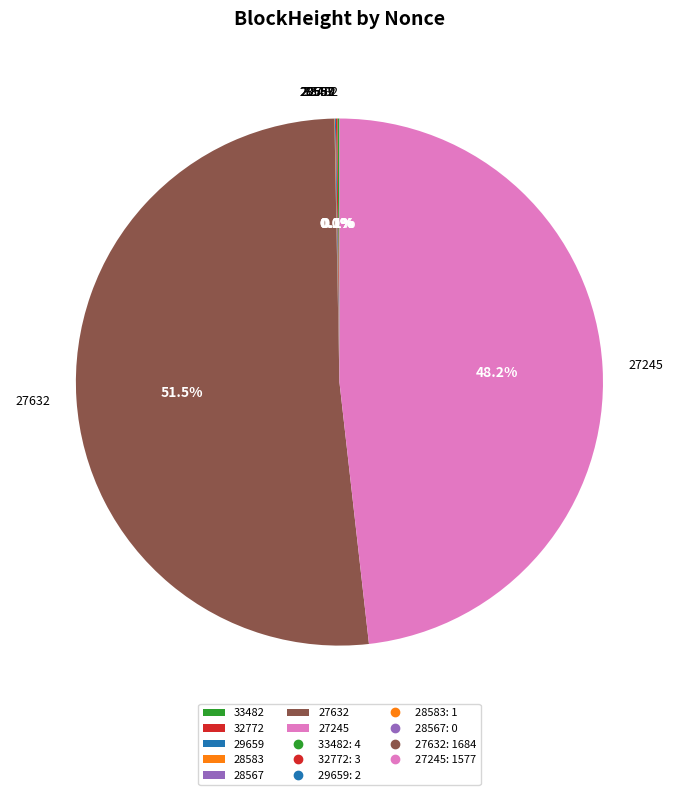

Which slice is the largest?

27632